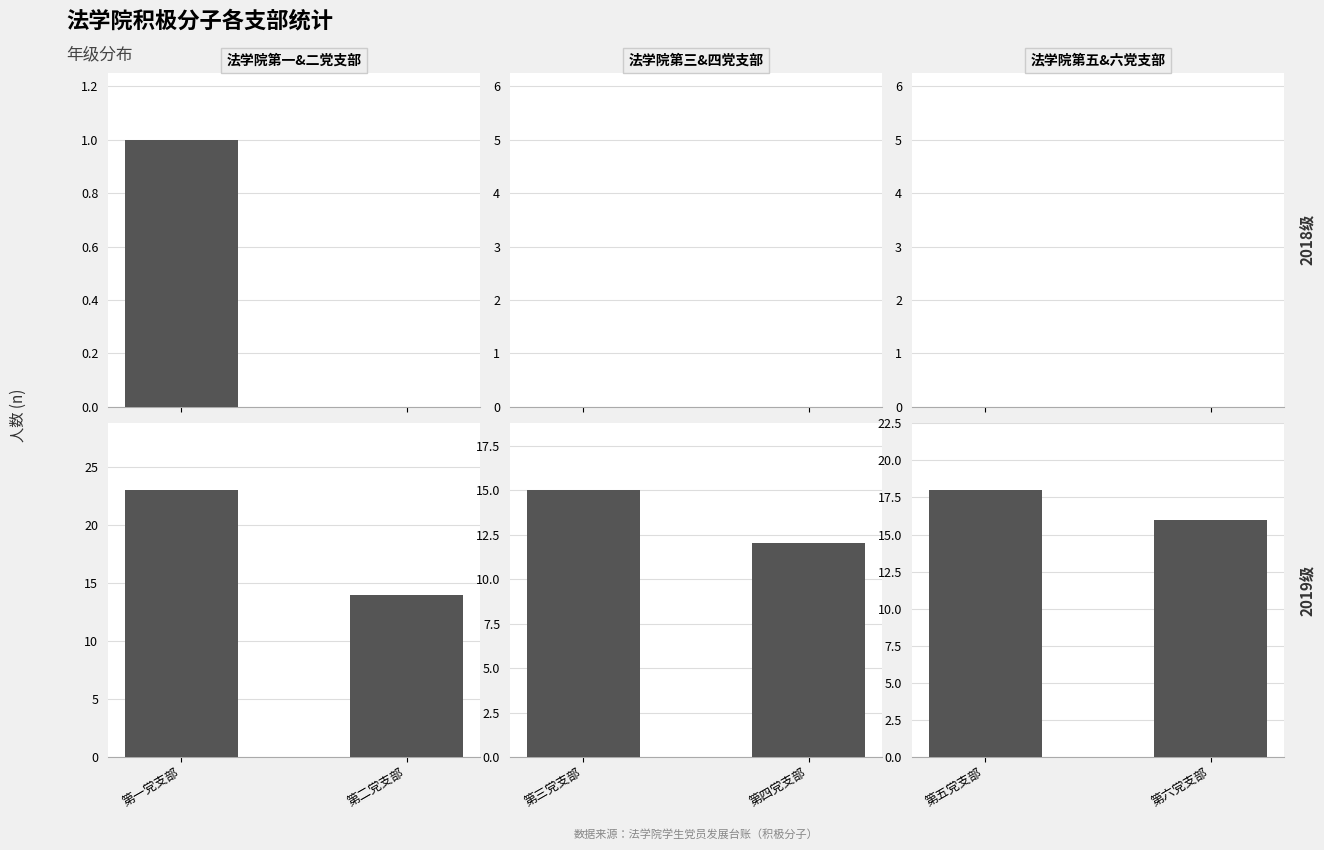

How many groups of bars are there?

2